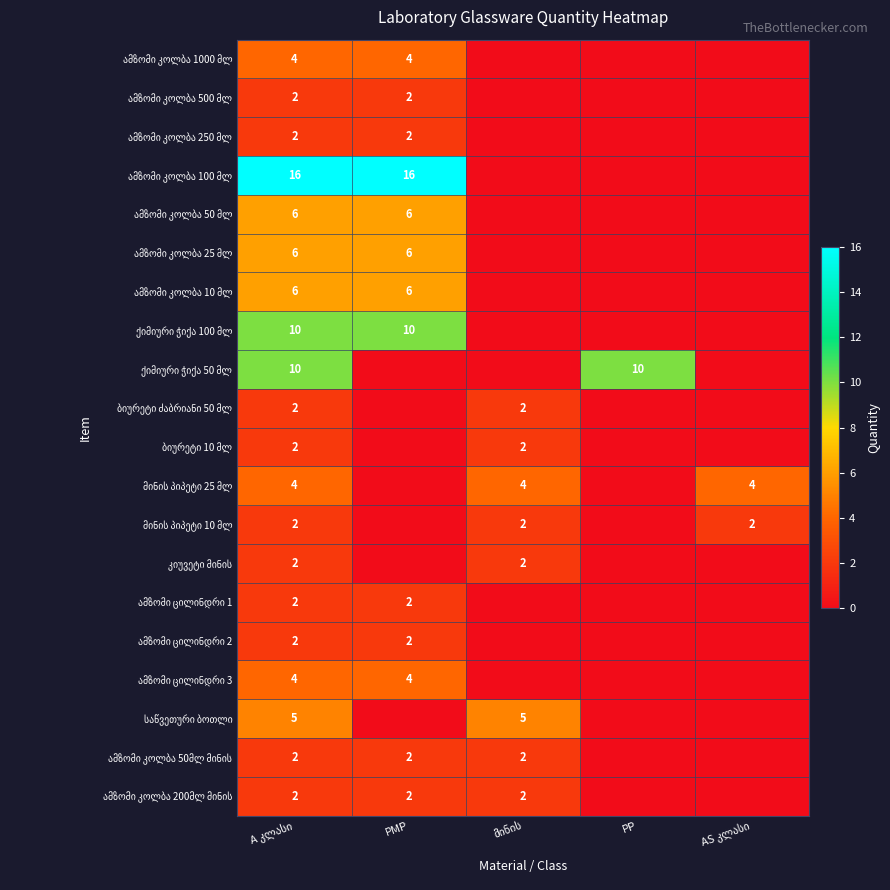

How many data points in ქიმიური ჭიქა 50 მლ are above 0?

2